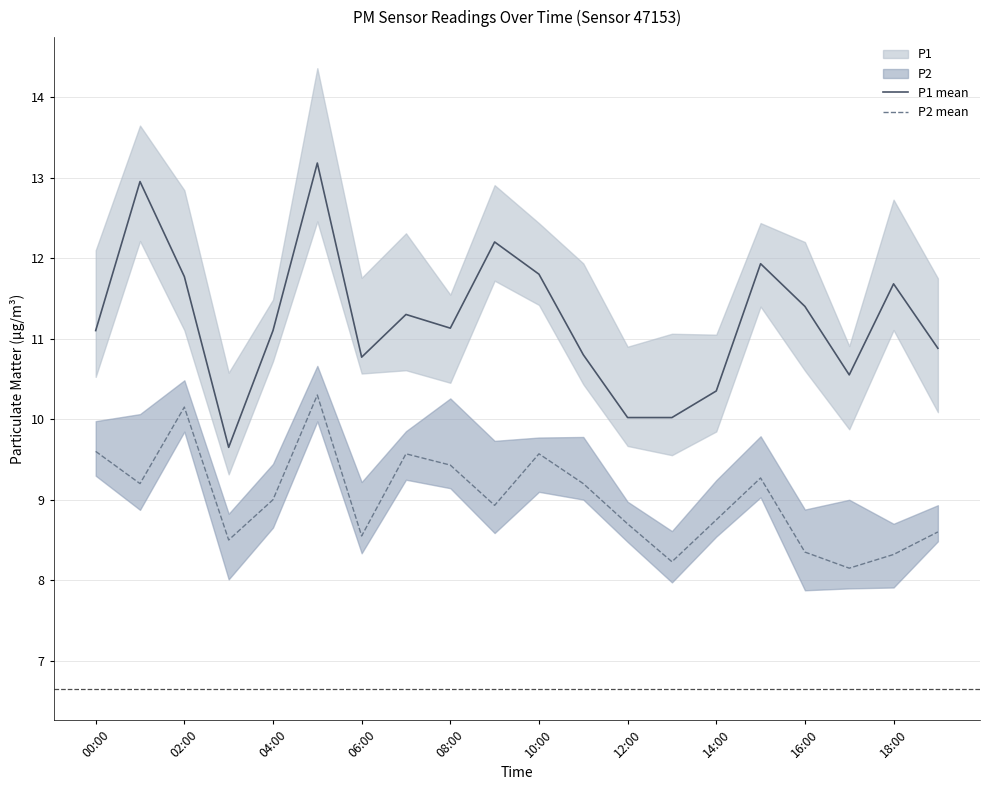

True or false: P1 mean and P2 mean cross at least once.

False